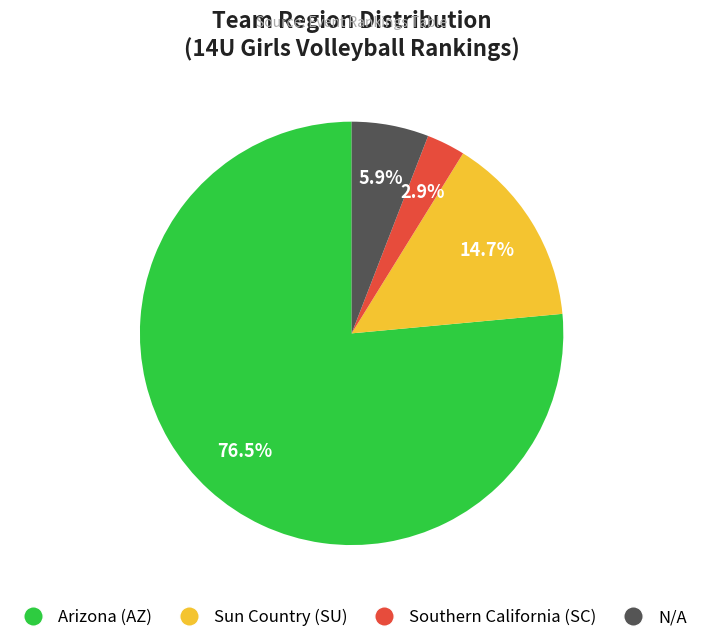

Do Sun Country (SU) and N/A together represent more than half of the pie?

No